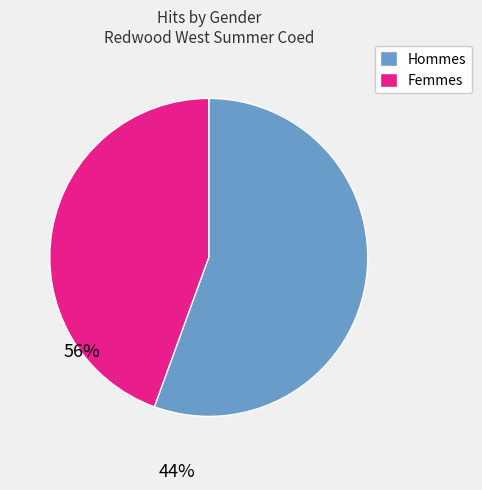

True or false: Femmes accounts for 30% of the total.

False